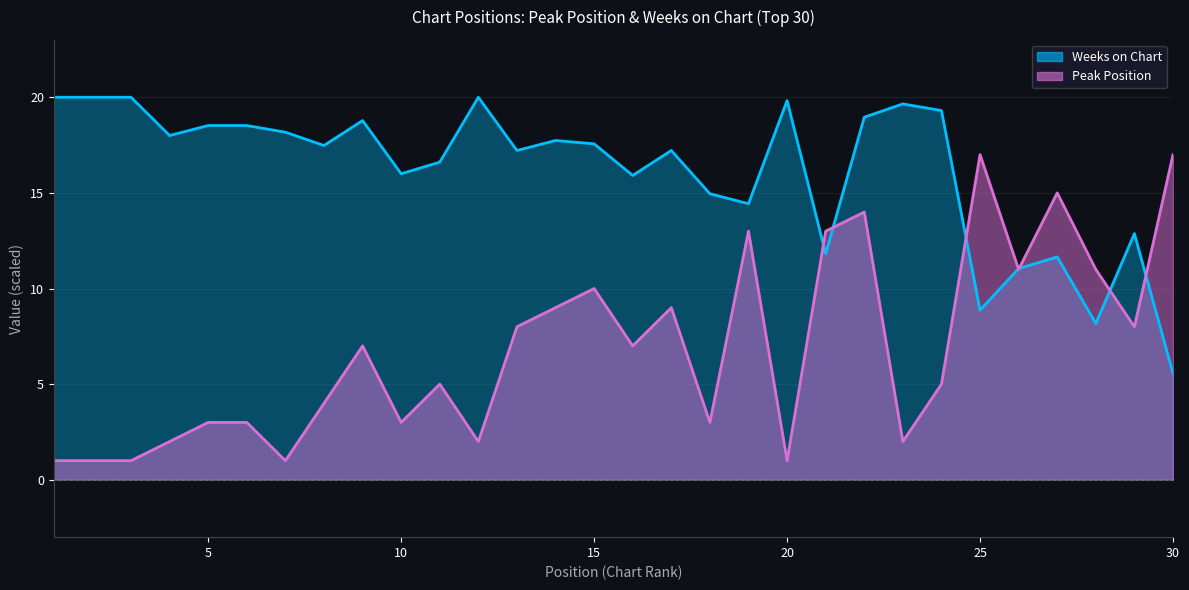

How many interior local peaks does the Peak Position series have?

8